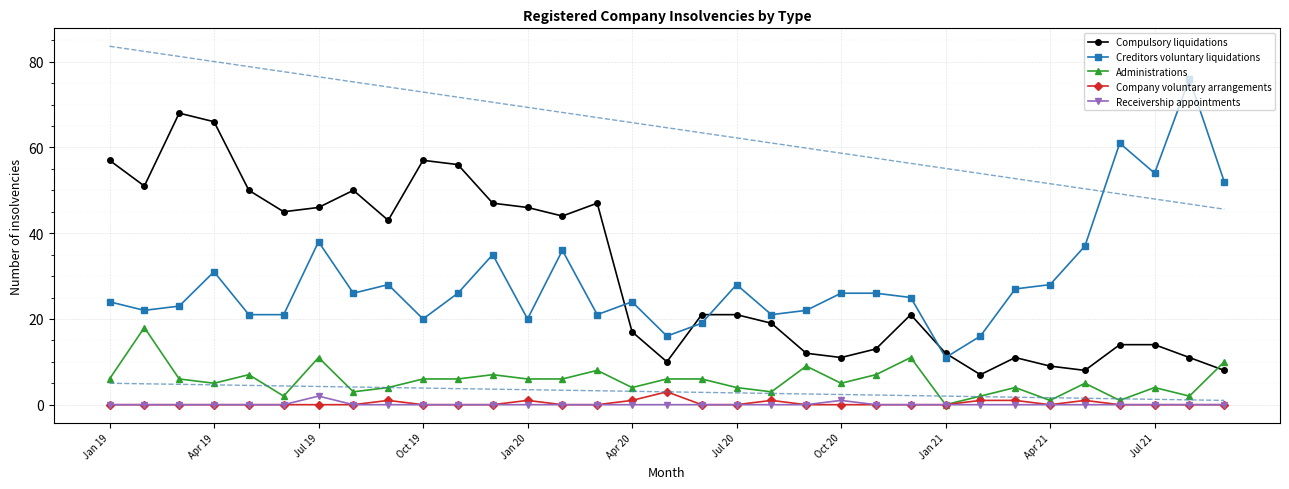

True or false: Compulsory liquidations has a value of 46 at Jul 19.

True